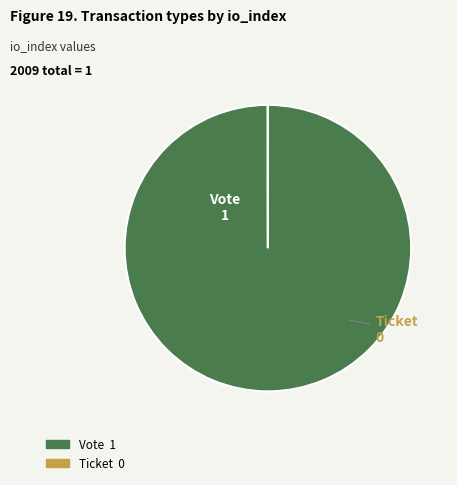

Which category has the biggest portion of the pie?

Vote